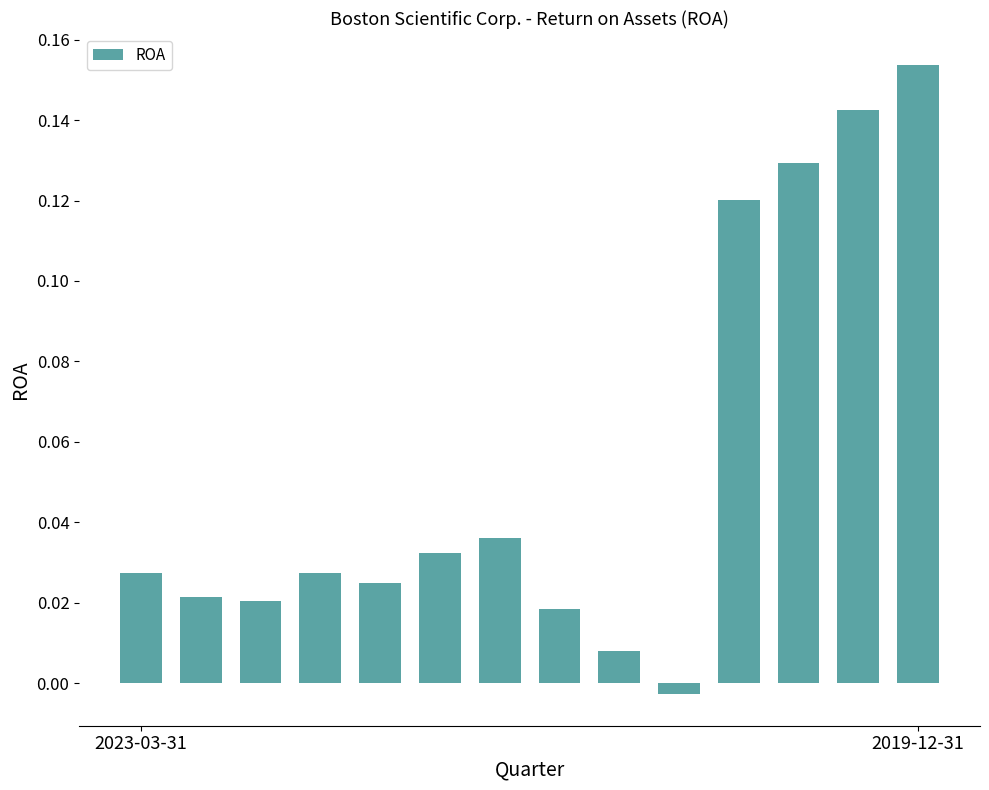

How many negative values are there?

1